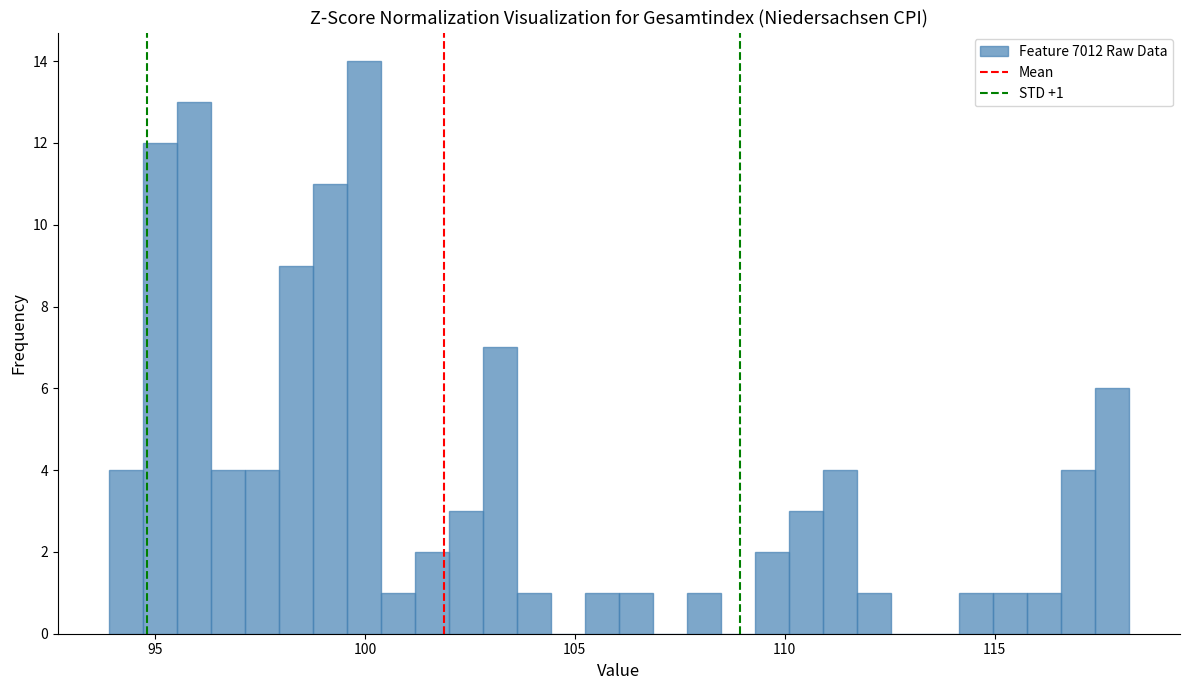

Around what value on the x-axis is the tallest bar? Give the approximate position of its centre, as read against the axis.

100.0